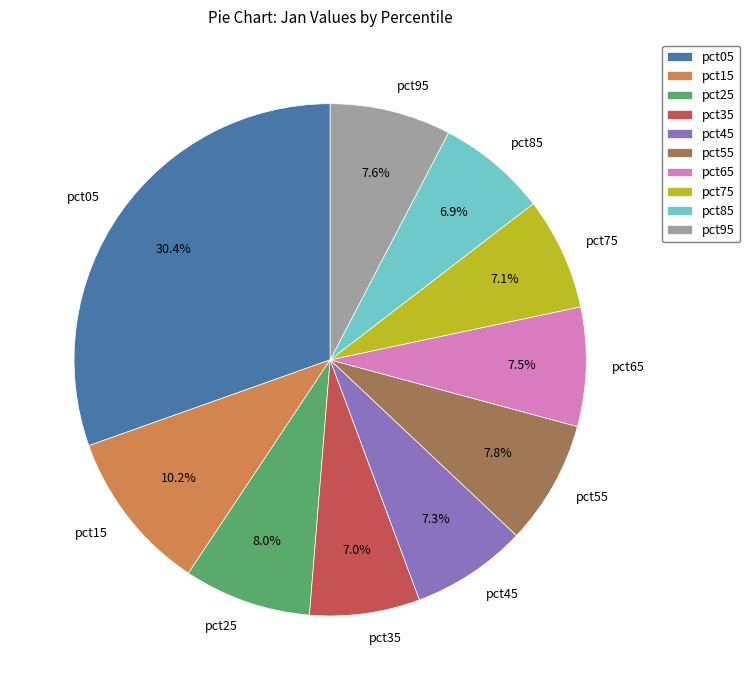

What portion of the pie excludes pct75?

92.9%